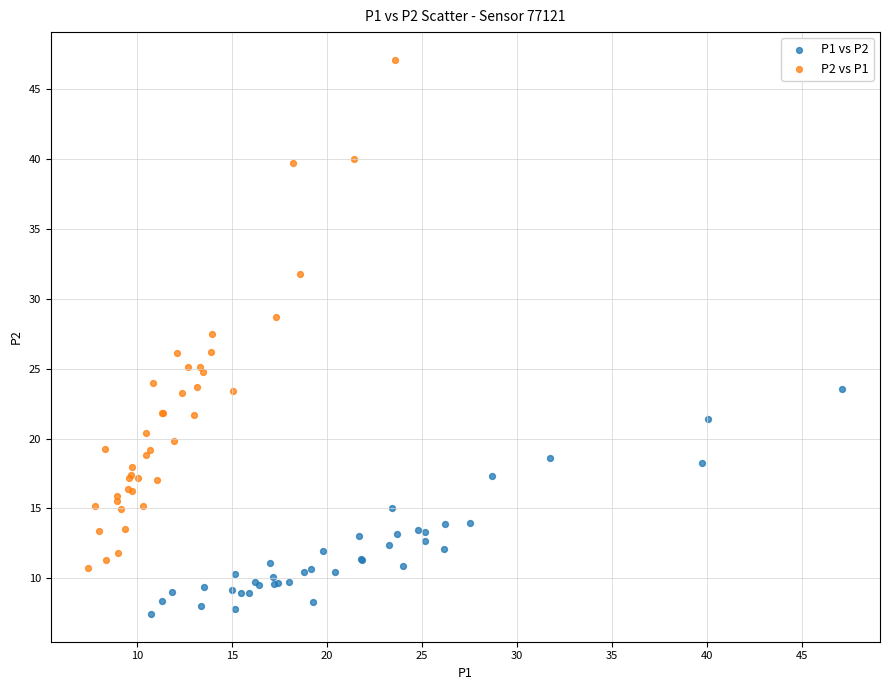

Which series has the widest spread of Y values?

P2 vs P1